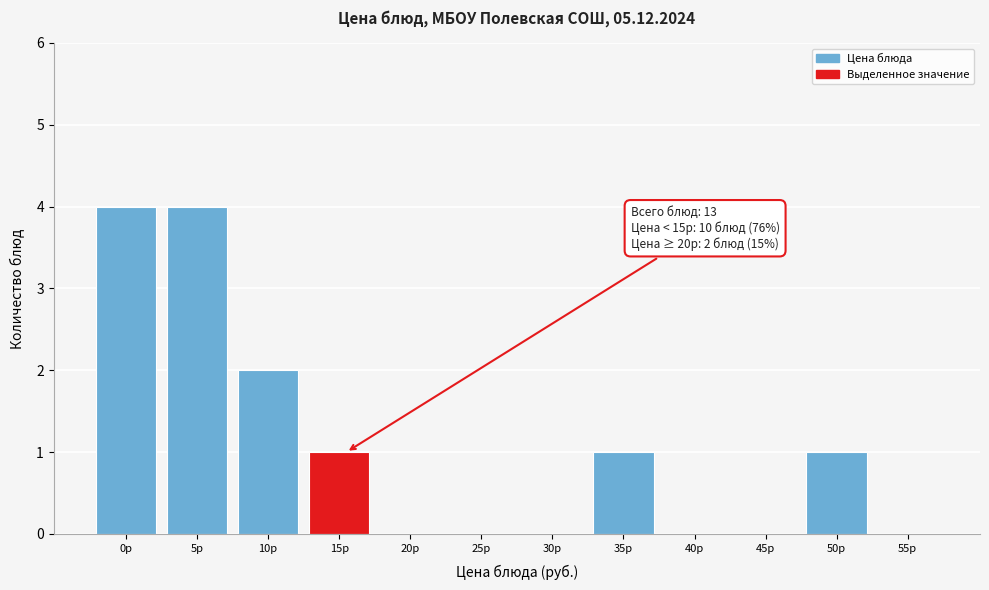

Reading right to left, transcribe all the data shown in this chart.

55р=0	50р=1	45р=0	40р=0	35р=1	30р=0	25р=0	20р=0	15р=1	10р=2	5р=4	0р=4